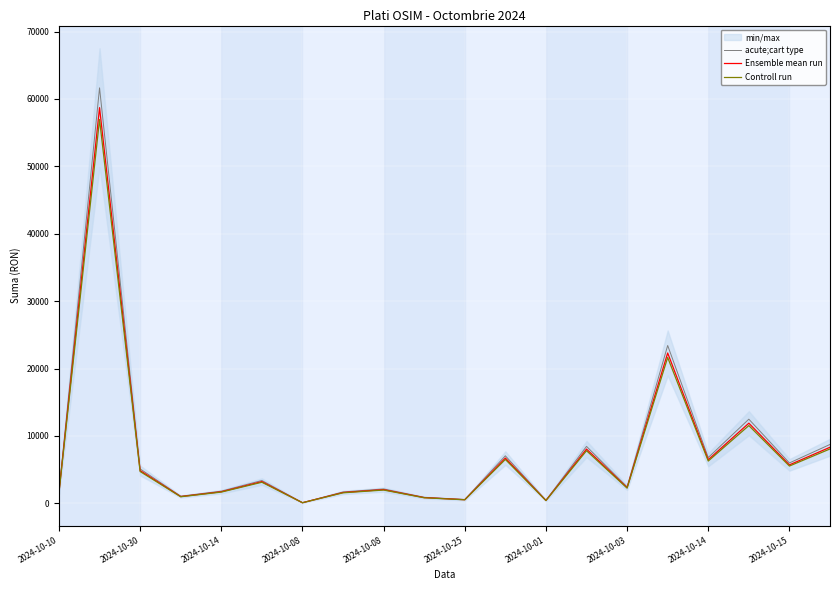

What is the difference between the maximum and minimum values in the Ensemble mean run series?

58606.8